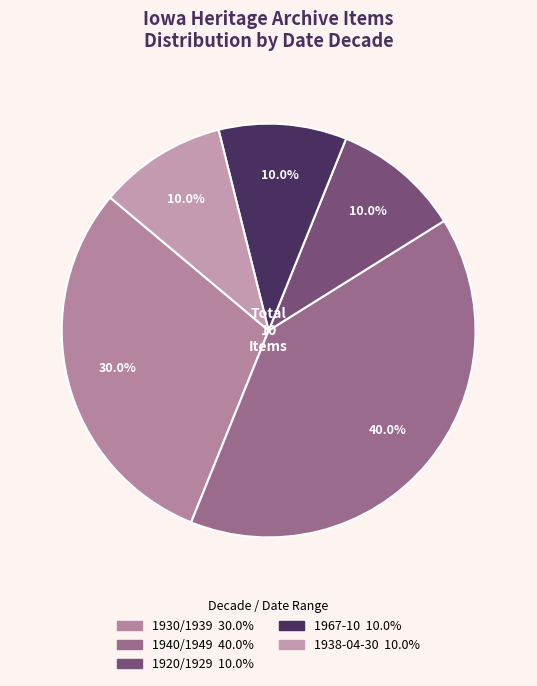

How many segments does this pie chart have?

5